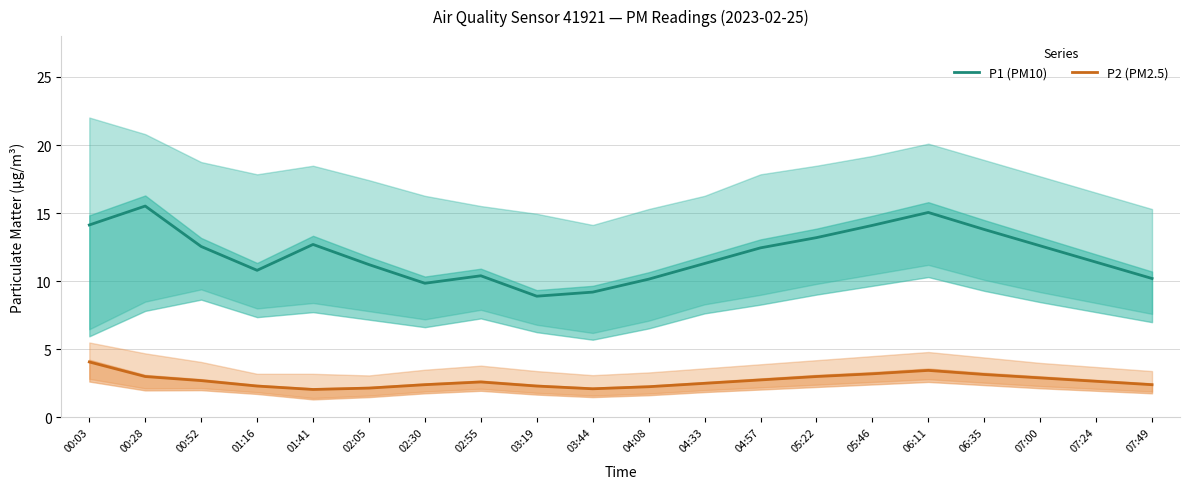

Where does the P1 (PM10) series first go above 12?

00:03